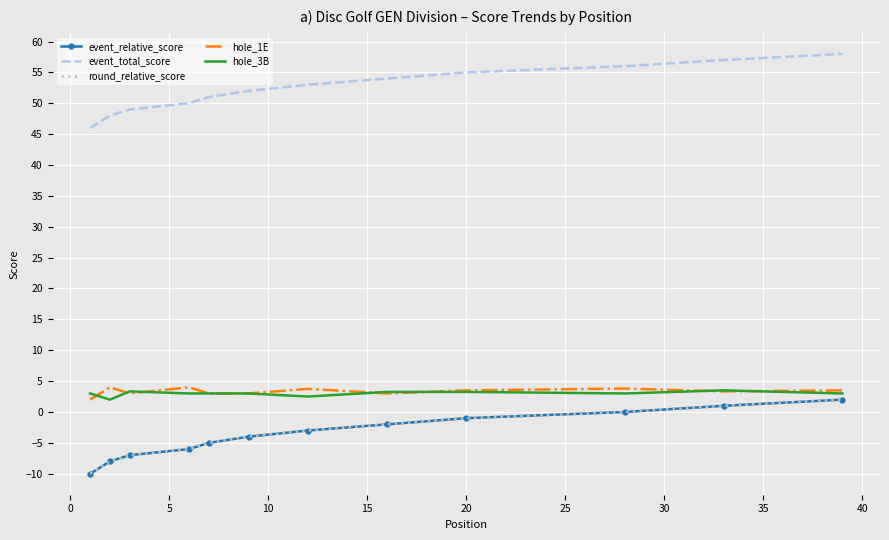

Which series has the largest range (max minus min)?

event_relative_score